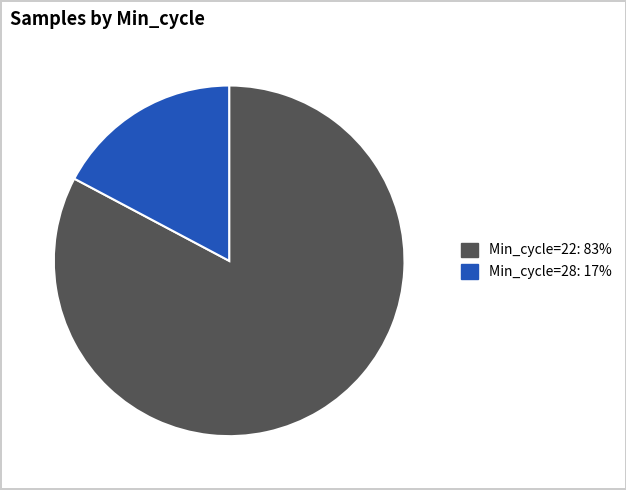

Does any single category account for the majority?

Yes